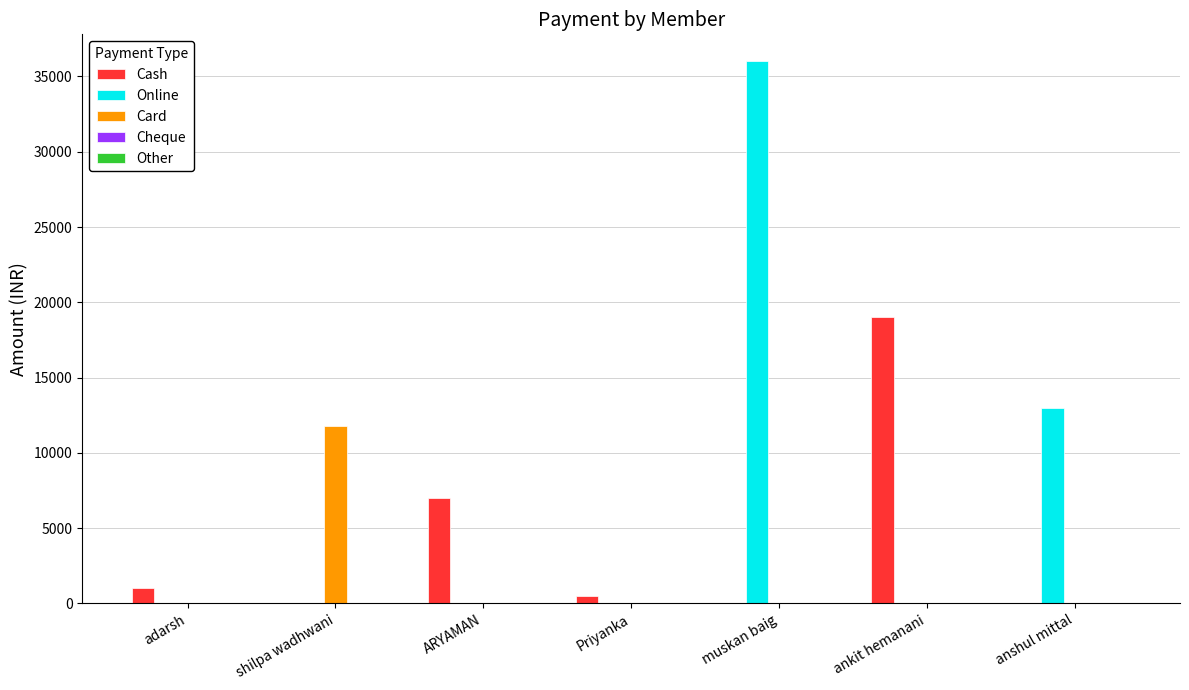

Between muskan baig and ankit hemanani, which series saw the biggest shift?

Online